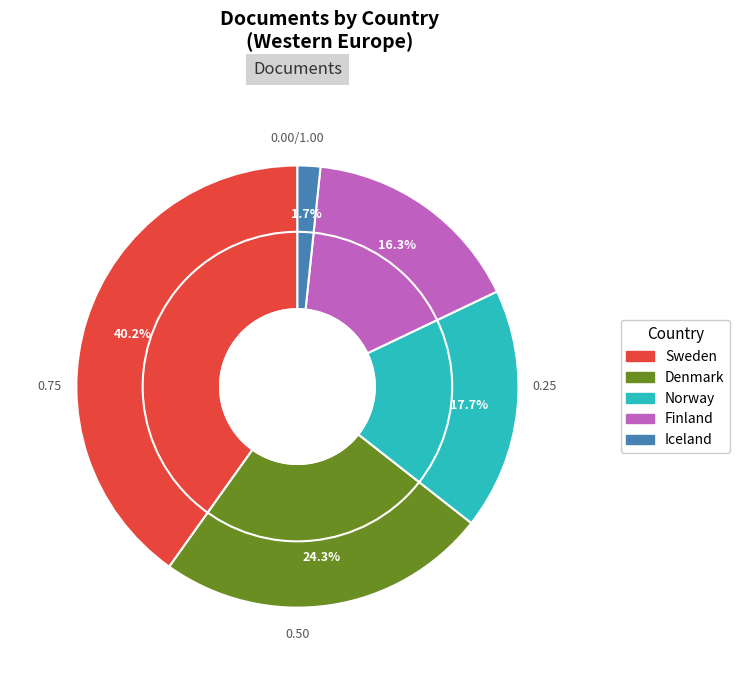

Is the sum of Sweden and Denmark greater than half?

Yes